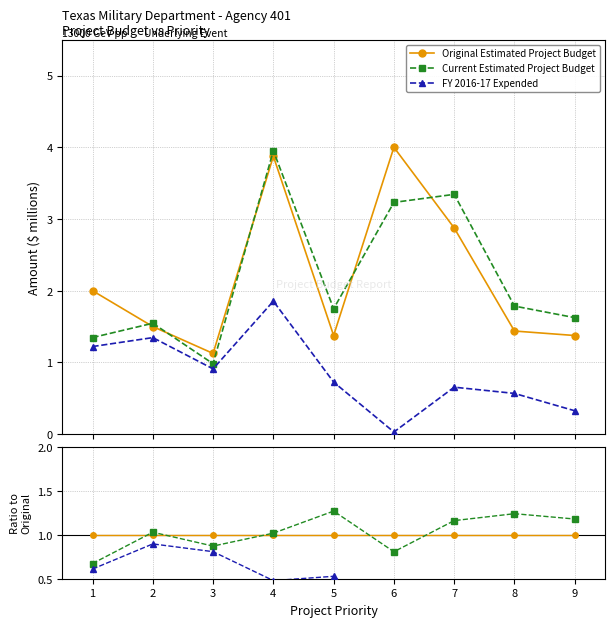

In FY 2016-17 Expended, how many points are higher than both neighbors (excluding endpoints)?

3